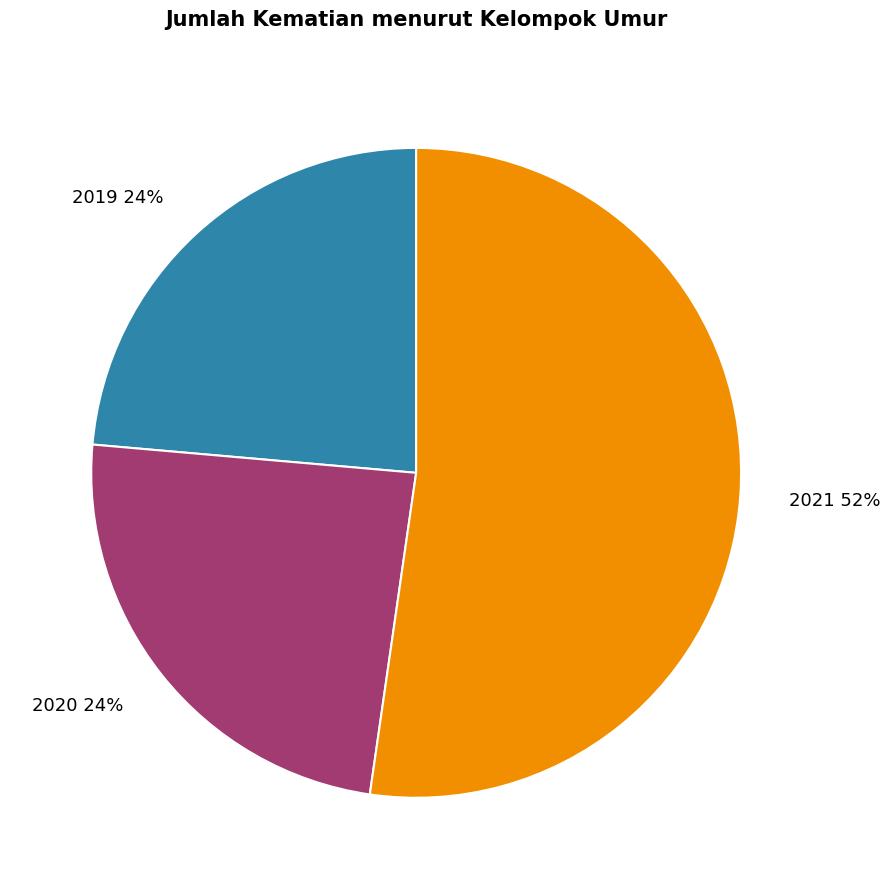

Which category has the biggest portion of the pie?

2021